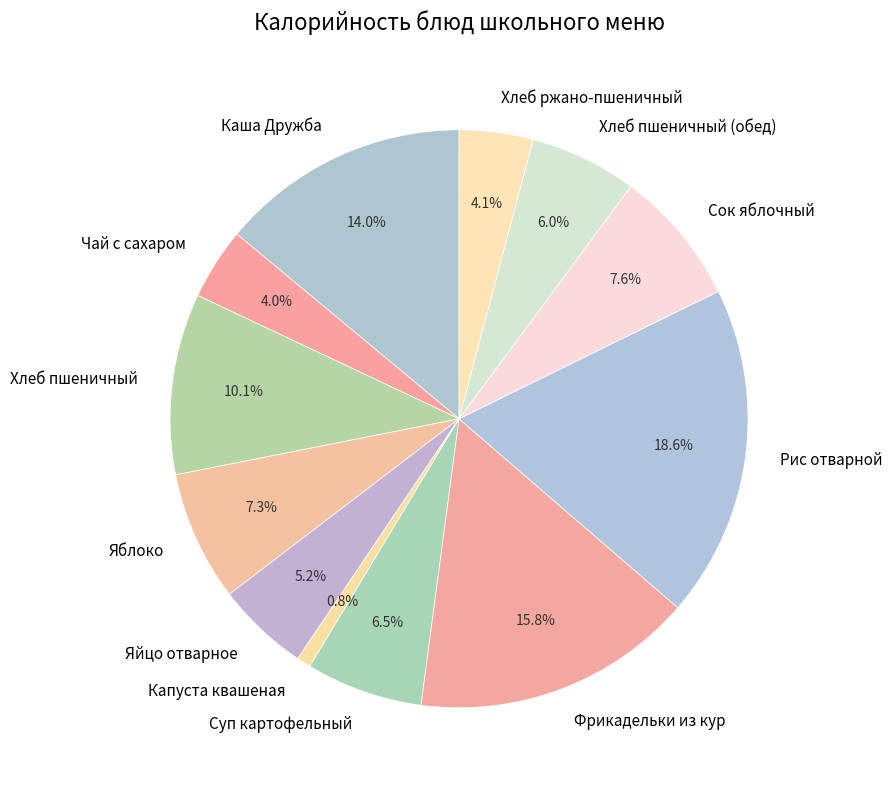

To the nearest percent, what is the combined percentage of Хлеб ржано-пшеничный and Сок яблочный?

12%